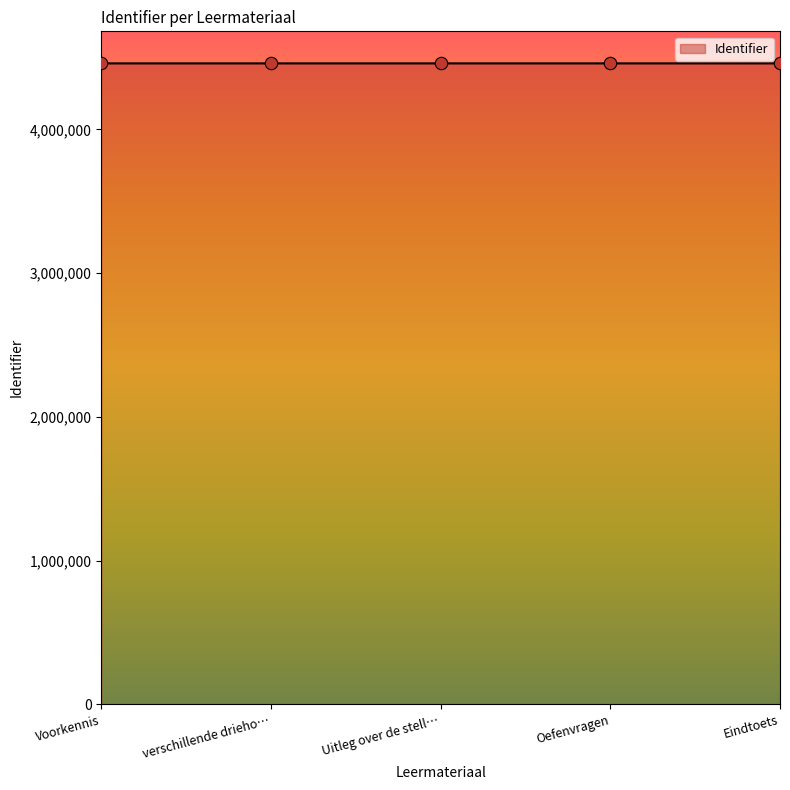

Approximately how many times larger is the value at Uitleg over de stell… compared to Voorkennis?

1.0